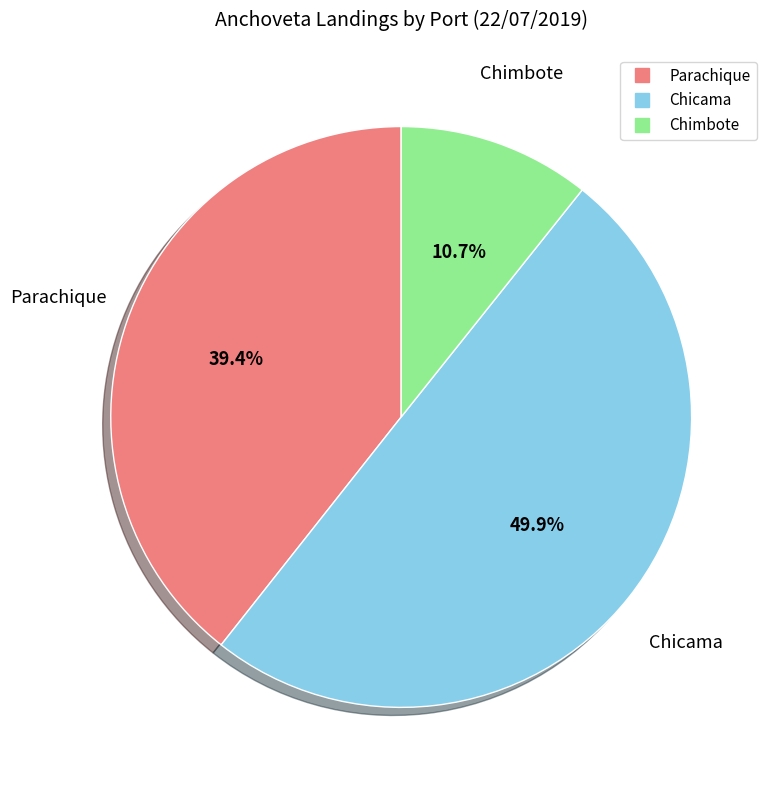

Count the number of slices in the pie.

3